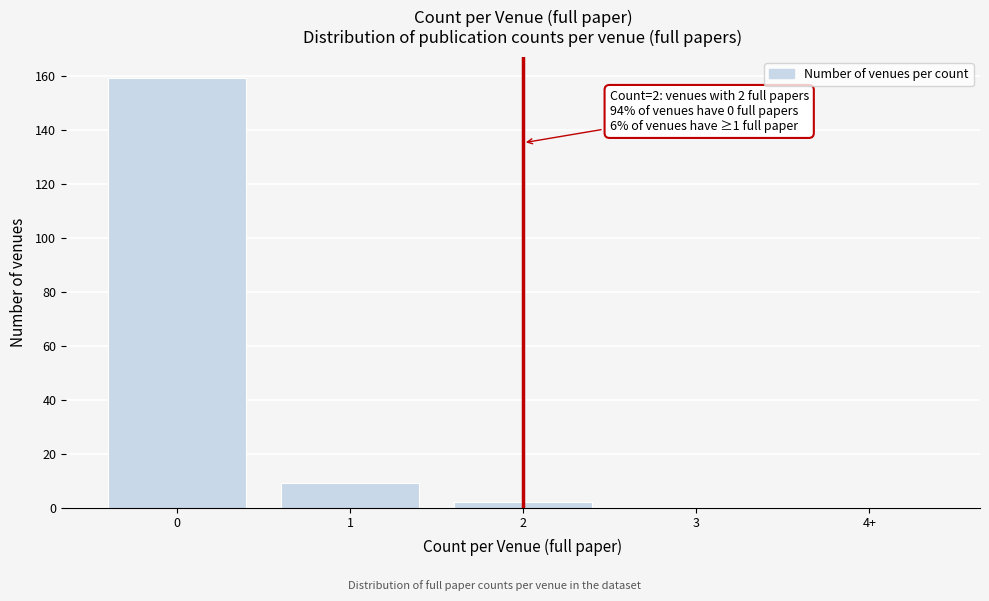

Reading left to right, extract all data points from this chart.

0=159	1=9	2=2	3=0	4+=0